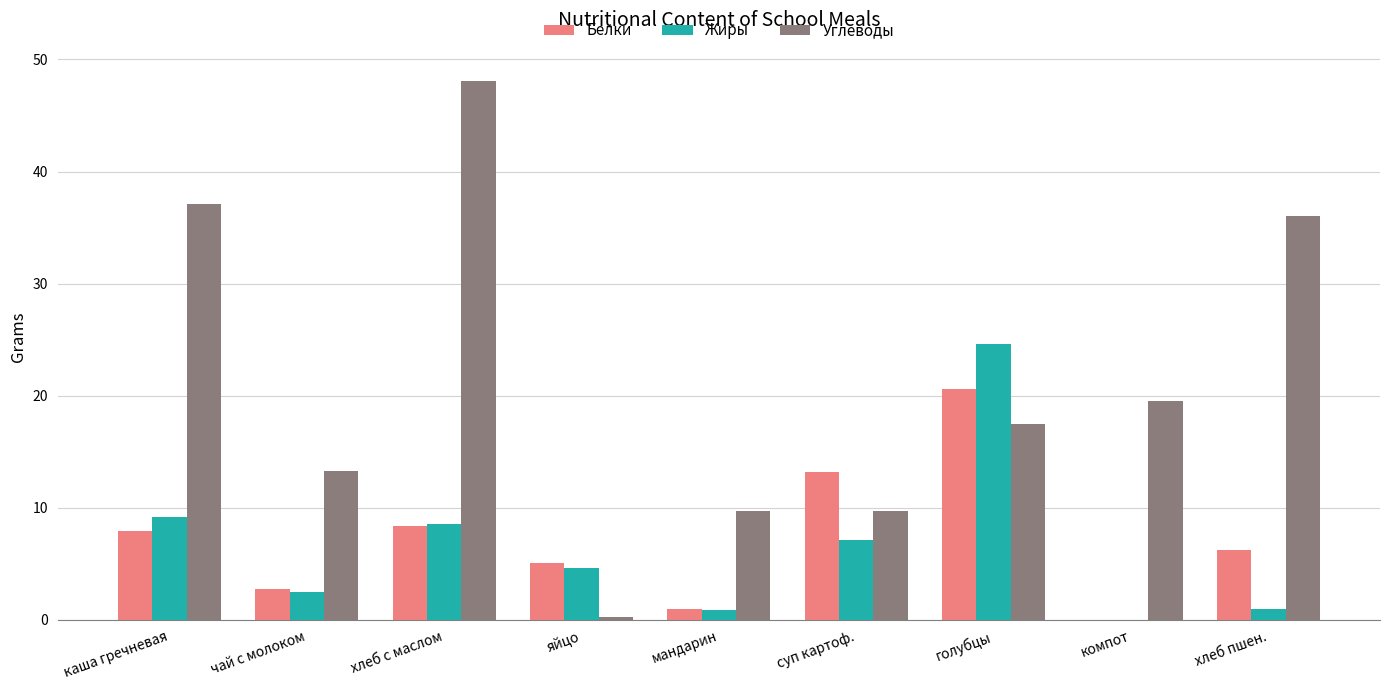

At which label does Углеводы reach its peak?

хлеб с маслом